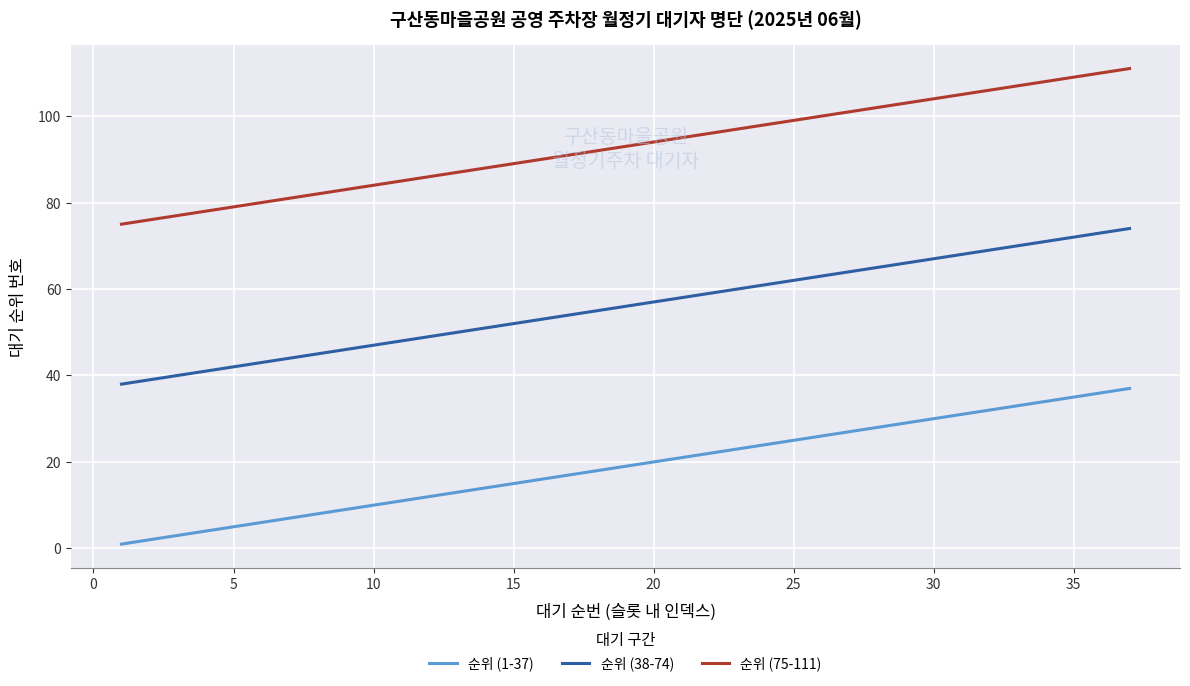

How many lines are shown in the chart?

3